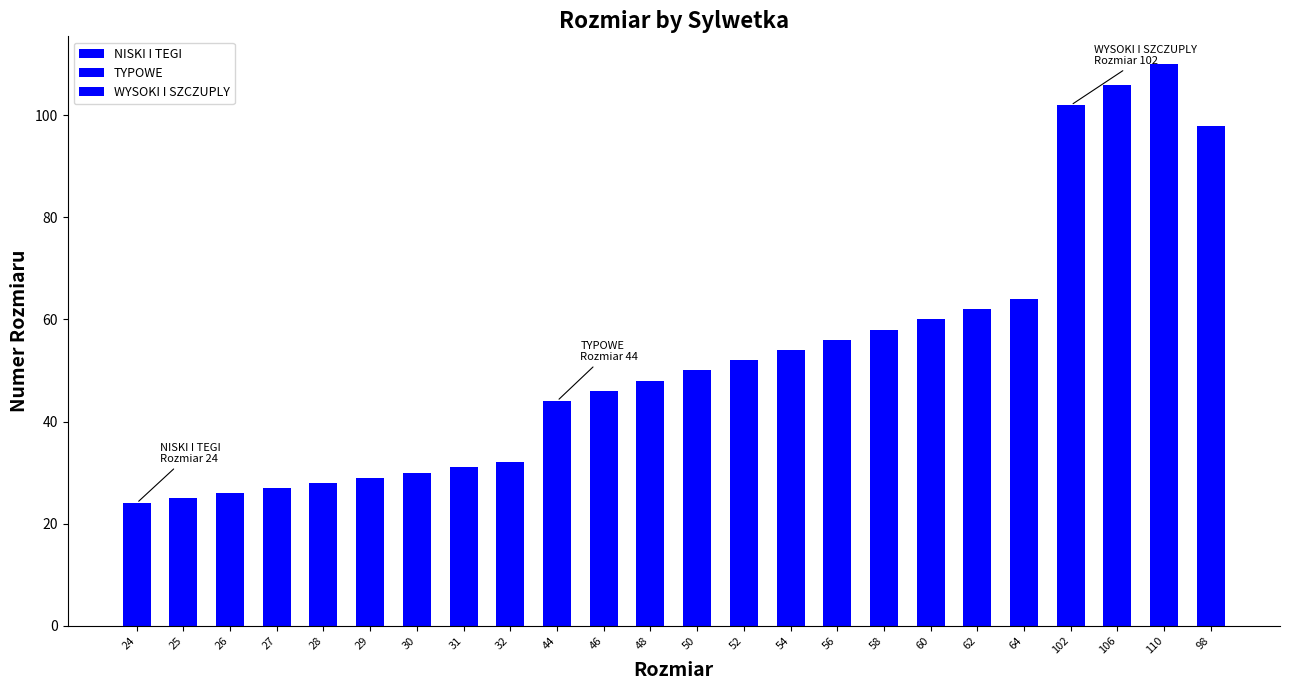

What is the sum of all values?

1262